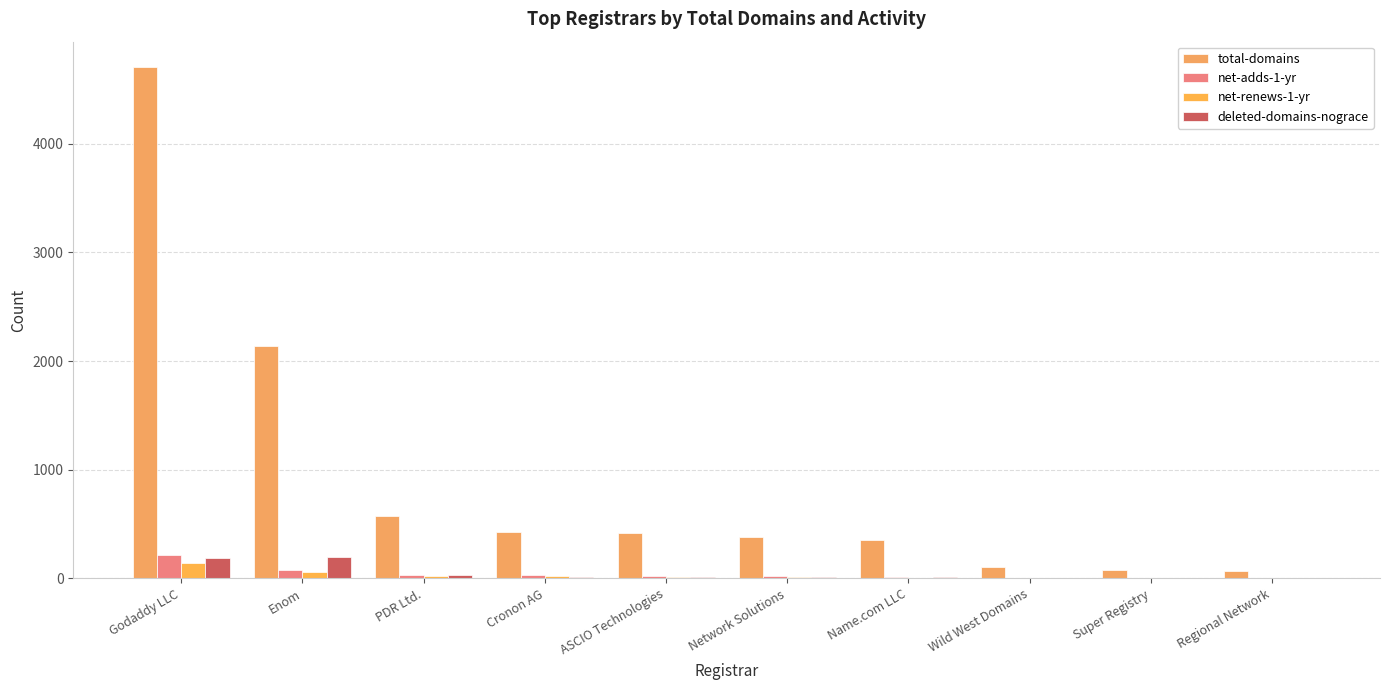

Reading left to right, list all the values displayed in this chart.

total-domains: Godaddy LLC=4704	Enom=2141	PDR Ltd.=574	Cronon AG=428	ASCIO Technologies=414	Network Solutions=379	Name.com LLC=349	Wild West Domains=102	Super Registry=80	Regional Network=68
net-adds-1-yr: Godaddy LLC=212	Enom=78	PDR Ltd.=27	Cronon AG=27	ASCIO Technologies=21	Network Solutions=21	Name.com LLC=8	Wild West Domains=4	Super Registry=4	Regional Network=1
net-renews-1-yr: Godaddy LLC=140	Enom=55	PDR Ltd.=25	Cronon AG=20	ASCIO Technologies=13	Network Solutions=11	Name.com LLC=7	Wild West Domains=1	Super Registry=0	Regional Network=0
deleted-domains-nograce: Godaddy LLC=186	Enom=196	PDR Ltd.=31	Cronon AG=8	ASCIO Technologies=11	Network Solutions=15	Name.com LLC=11	Wild West Domains=0	Super Registry=1	Regional Network=2